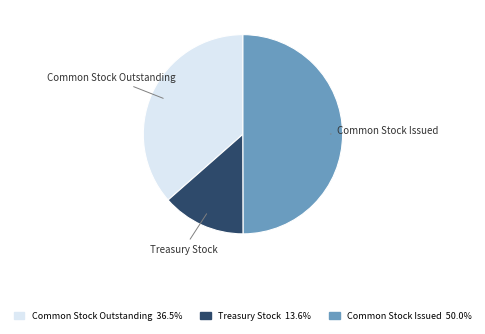

How many segments does this pie chart have?

3